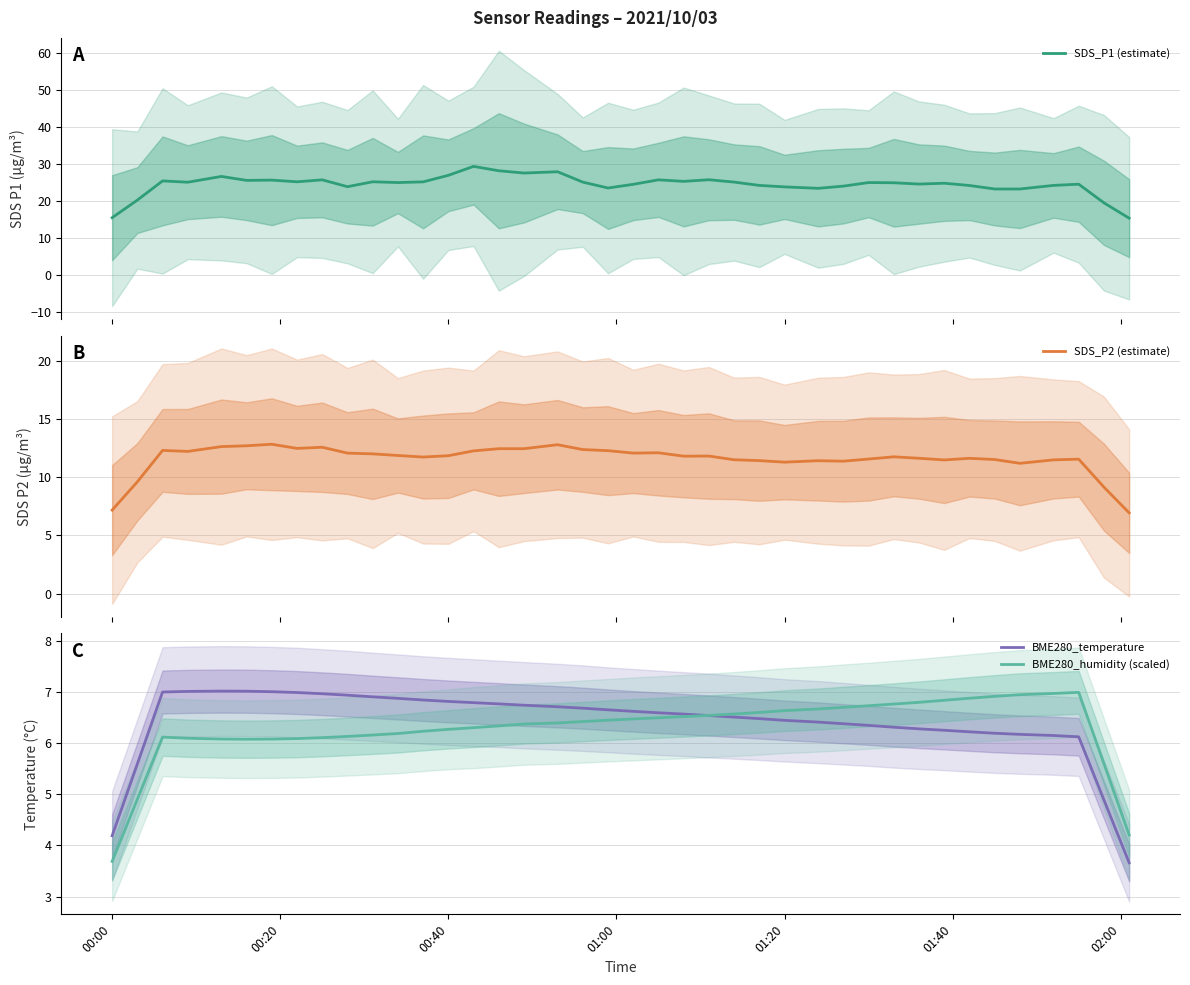

The BME280_temperature series shows 1.8 at 00:40. True or false?

False